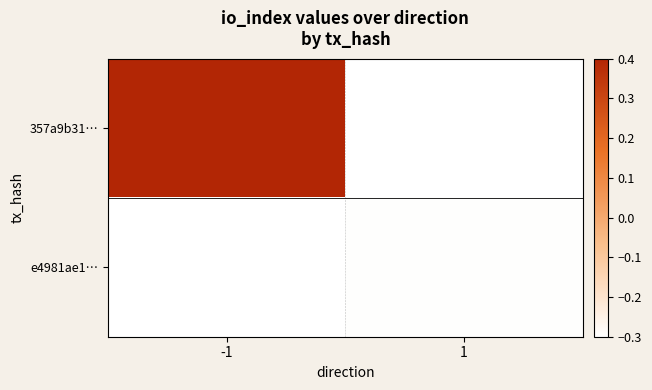

Which category has the lowest value across all series?

1